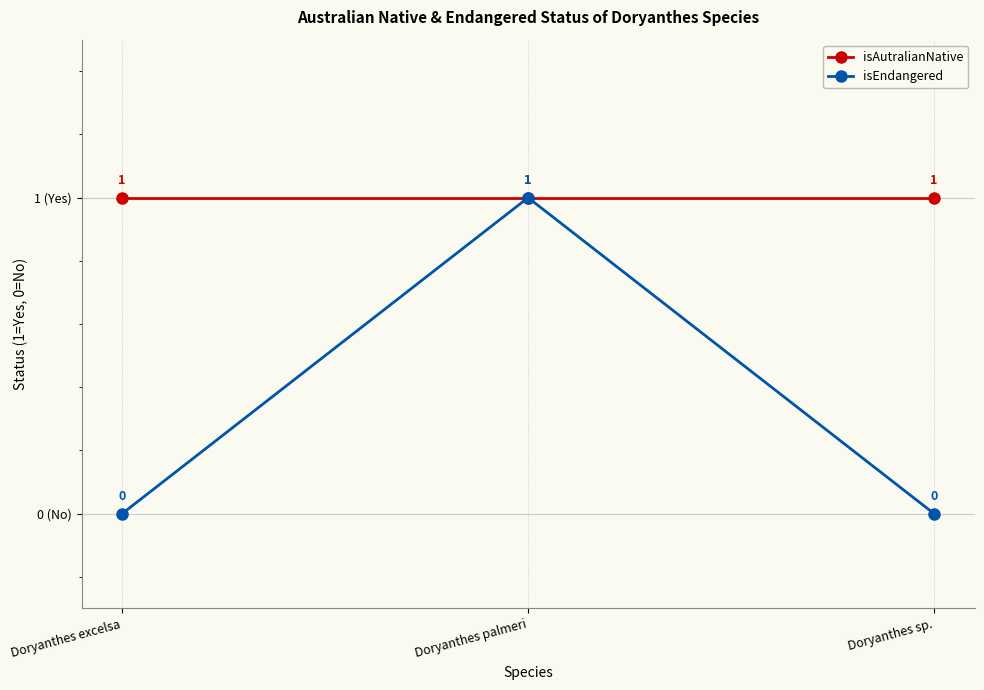

What position from the right is Doryanthes palmeri?

2